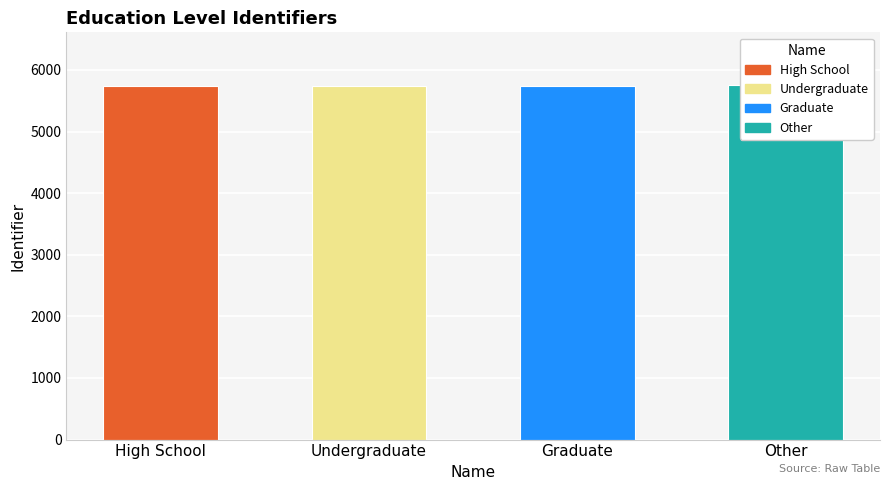

How many categories are shown in the chart?

4